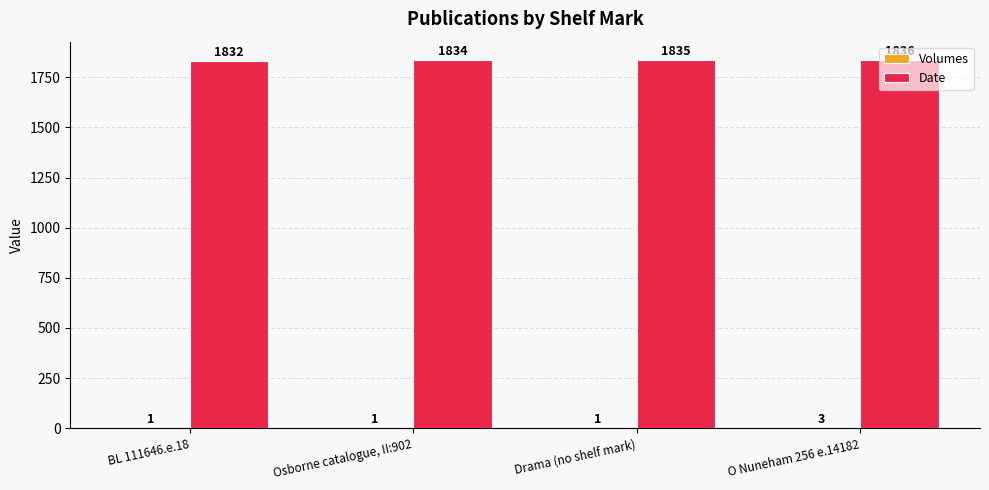

How many groups of bars are there?

4